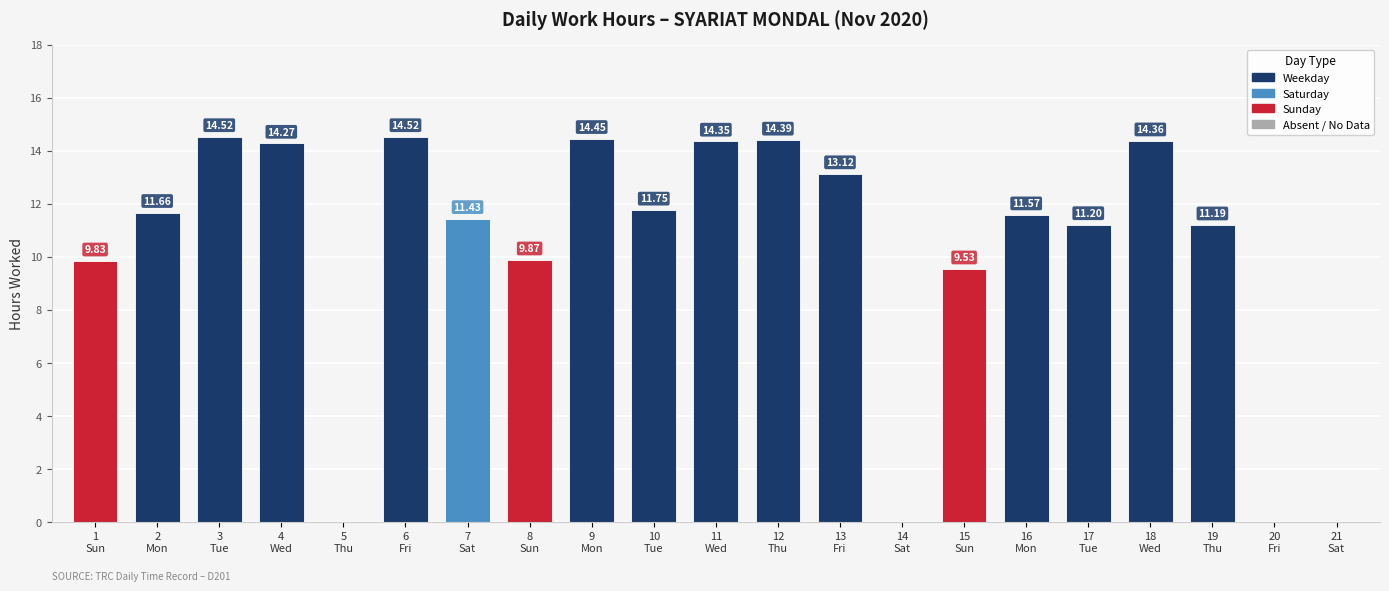

Is it true that the value at 19
Thu is 11.2?

True